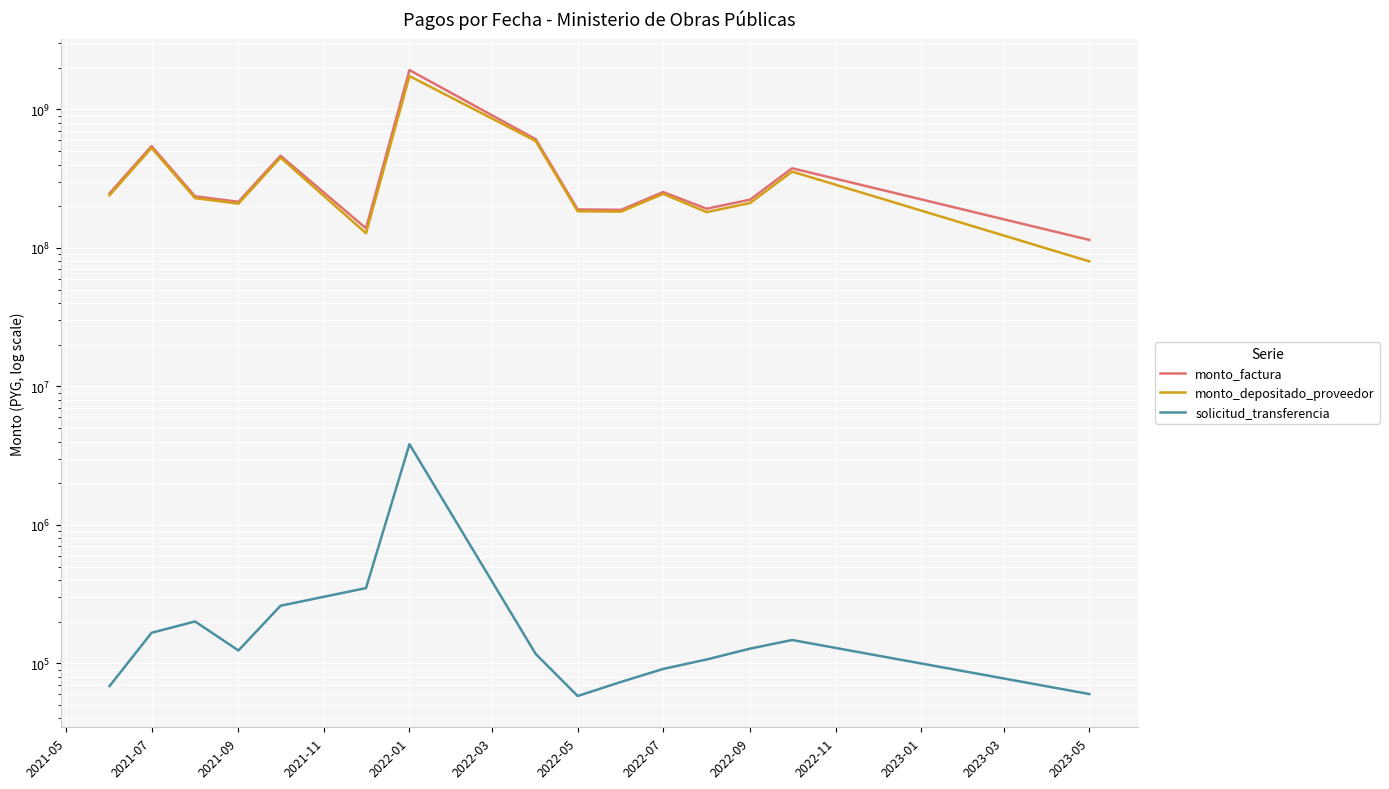

How many data points in solicitud_transferencia are less than 123921?

7